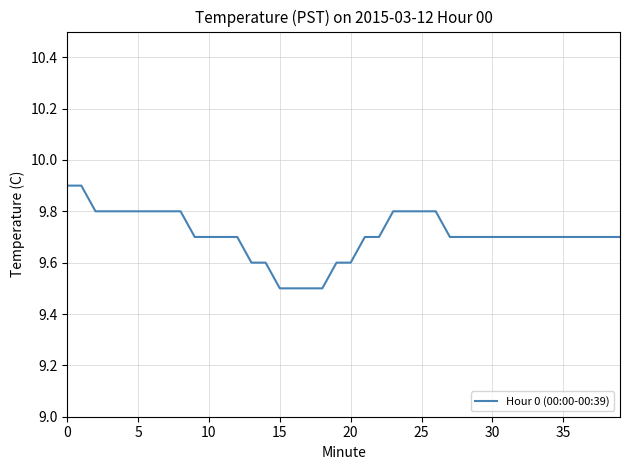

What is the minimum value shown in the chart?

9.5